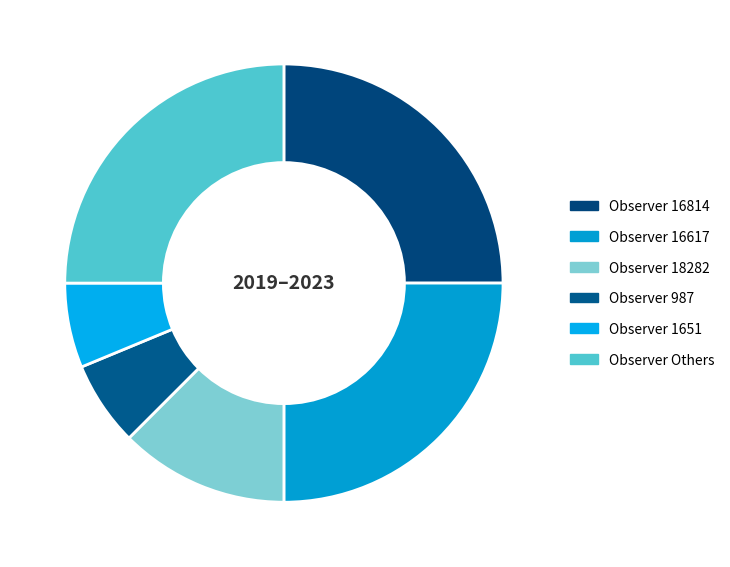

Which slice is the smallest?

987